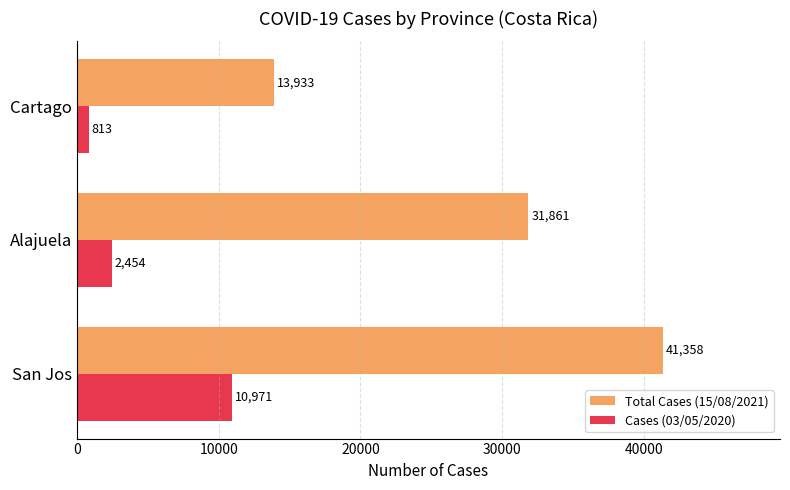

Count the Total Cases (15/08/2021) values in the range 13933 to 41358.

3